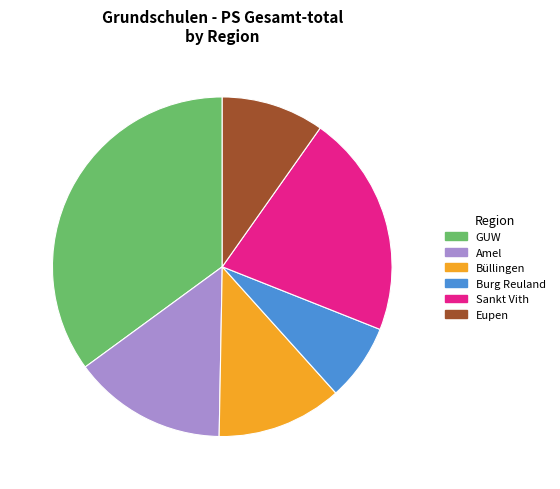

Approximately how many times larger is the value at Burg Reuland compared to Sankt Vith?

0.3